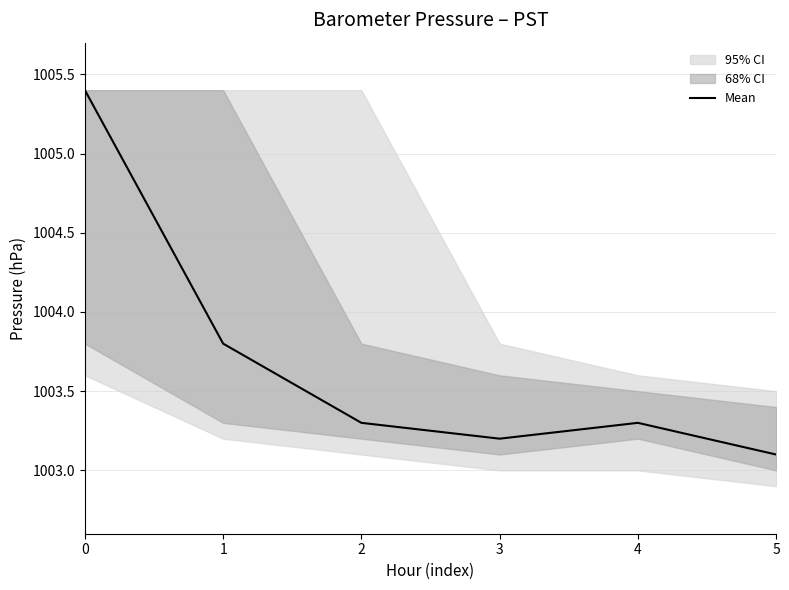

What is the approximate value at 5?

1003.1